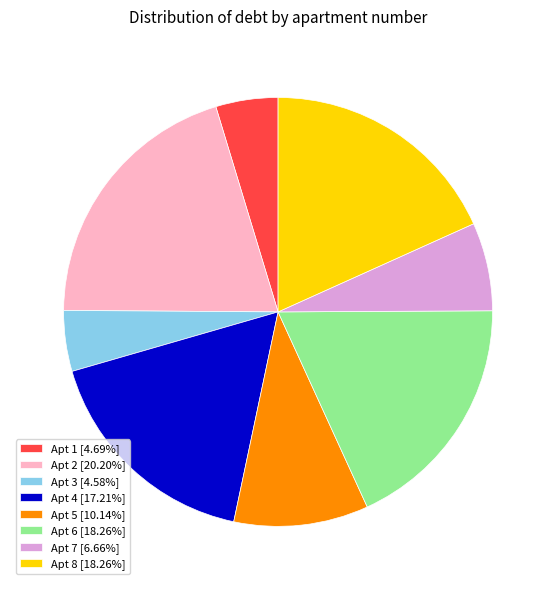

Count the number of slices in the pie.

8